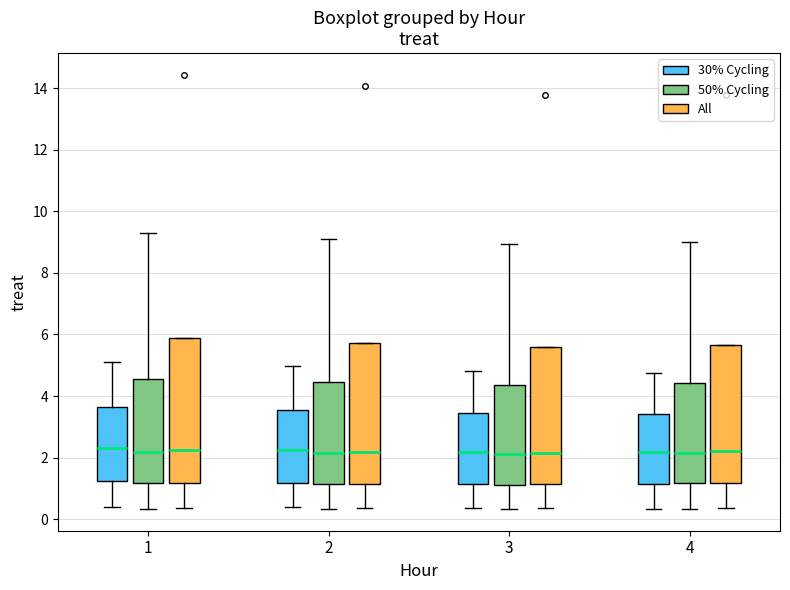

Reading left to right, transcribe this box plot: for each box, give where its median line is, the range the box spans, and where its two whiskers end, as read against the y-axis. The values are not printed on the chart, so give them approximately, as read against the axis.

1 (30% Cycling): median 2.4, box 1.2 to 3.6, whiskers 0.4 to 5.2
1 (50% Cycling): median 2.2, box 1.2 to 4.6, whiskers 0.4 to 9.4
1 (All): median 2.2, box 1.2 to 5.8, whiskers 0.4 to 5.8
2 (30% Cycling): median 2.2, box 1.2 to 3.6, whiskers 0.4 to 5.0
2 (50% Cycling): median 2.2, box 1.2 to 4.4, whiskers 0.4 to 9.2
2 (All): median 2.2, box 1.2 to 5.8, whiskers 0.4 to 5.8
3 (30% Cycling): median 2.2, box 1.2 to 3.4, whiskers 0.4 to 4.8
3 (50% Cycling): median 2.2, box 1.2 to 4.4, whiskers 0.4 to 9.0
3 (All): median 2.2, box 1.2 to 5.6, whiskers 0.4 to 5.6
4 (30% Cycling): median 2.2, box 1.2 to 3.4, whiskers 0.4 to 4.8
4 (50% Cycling): median 2.2, box 1.2 to 4.4, whiskers 0.4 to 9.0
4 (All): median 2.2, box 1.2 to 5.6, whiskers 0.4 to 5.6